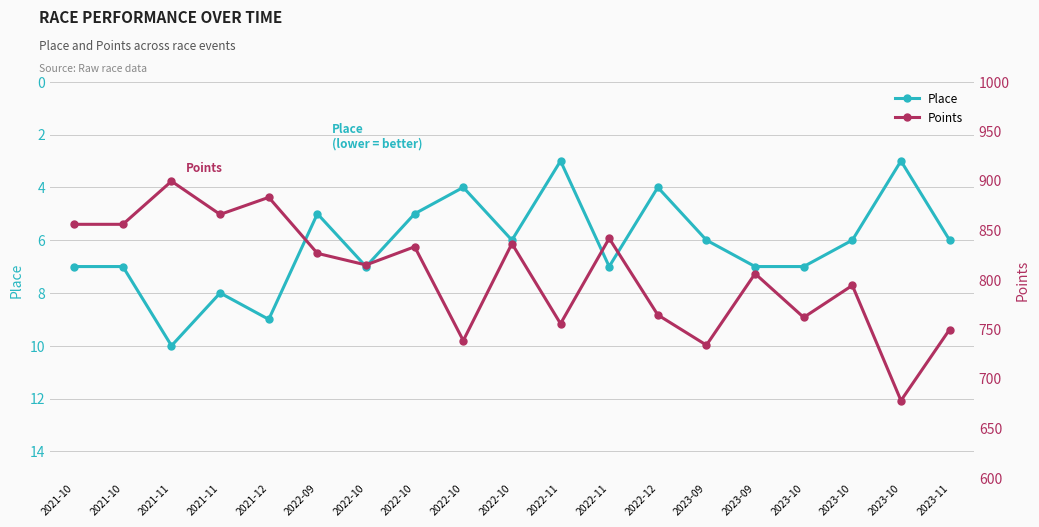

How many values in the Place series exceed 6?

9